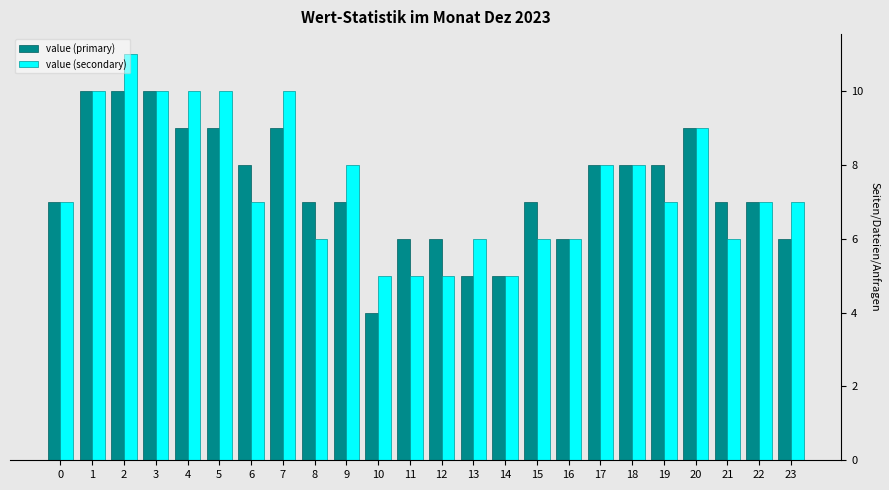

List the series in order of their peak value, lowest first.

value (primary), value (secondary)